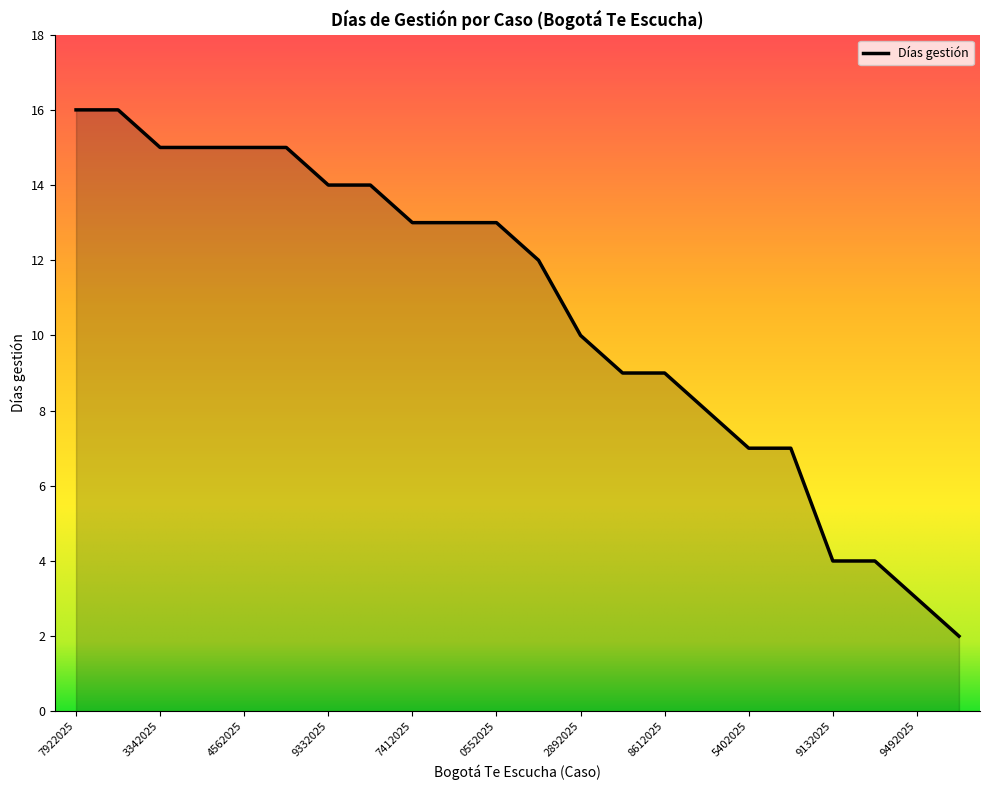

What is the difference between the maximum and minimum values?

14